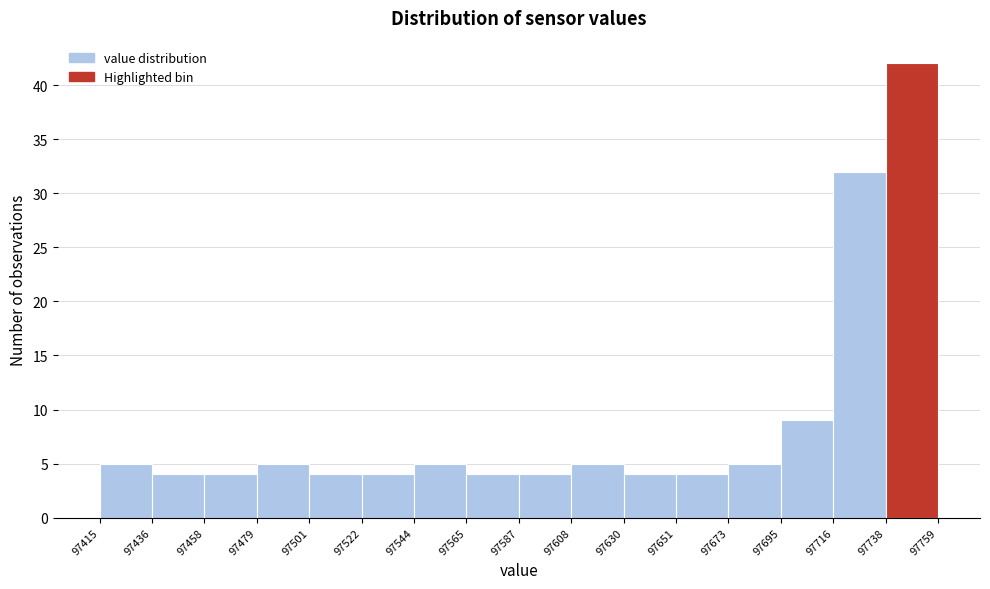

How tall is the bar that spans 97501 to 97522 on the x-axis? The values are not printed on the chart, so give them approximately, as read against the axis.

4